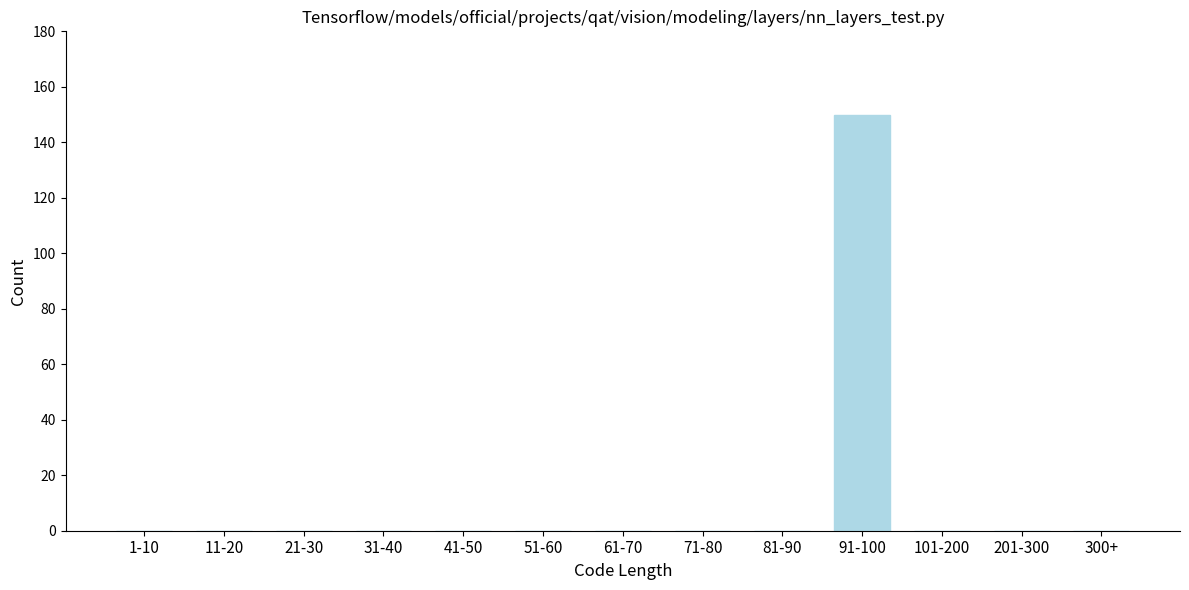

Reading left to right, what are all the values shown in this chart?

1-10=0	11-20=0	21-30=0	31-40=0	41-50=0	51-60=0	61-70=0	71-80=0	81-90=0	91-100=150	101-200=0	201-300=0	300+=0